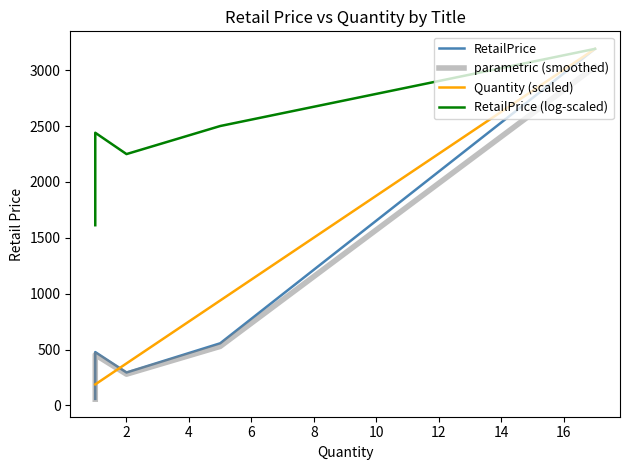

Which series has the widest spread of values?

RetailPrice